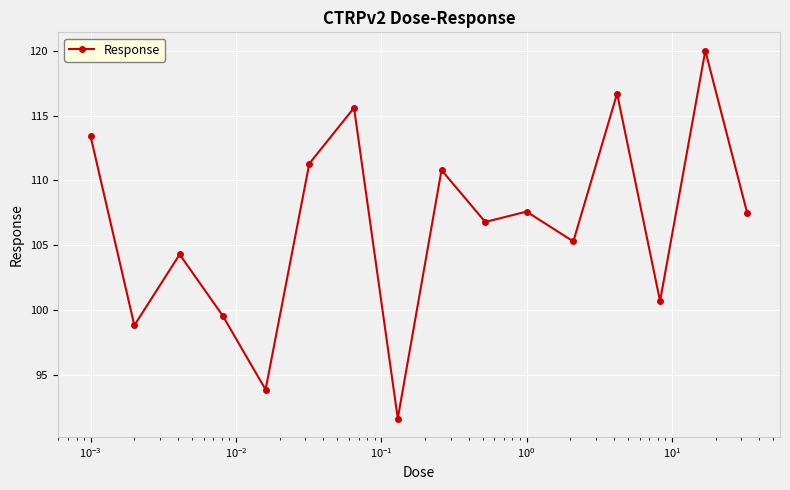

What is the value of the 4th point from the left?

99.6